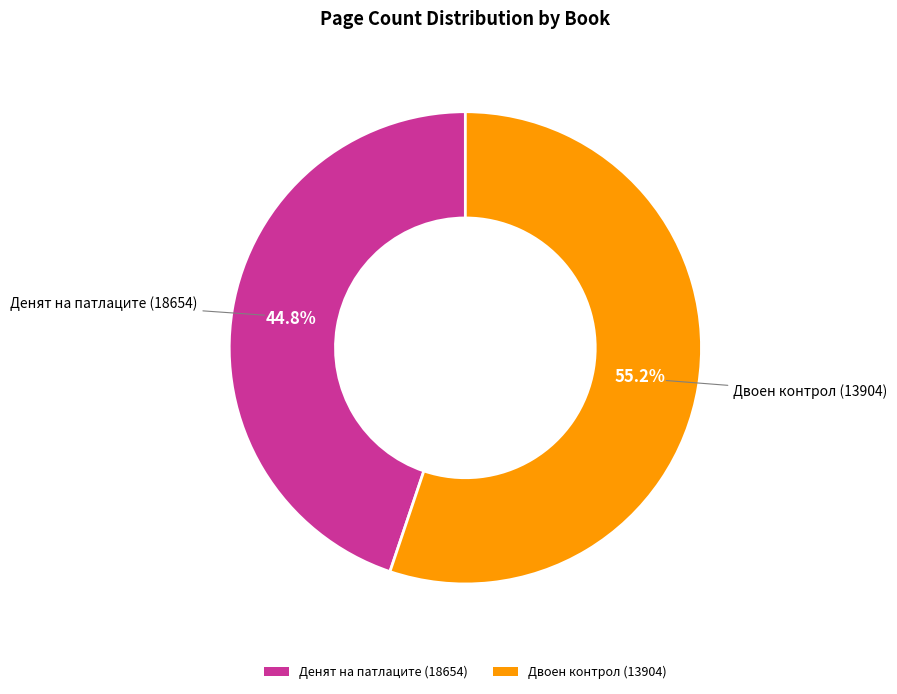

Is Денят на патлаците (18654) the majority of the pie?

No